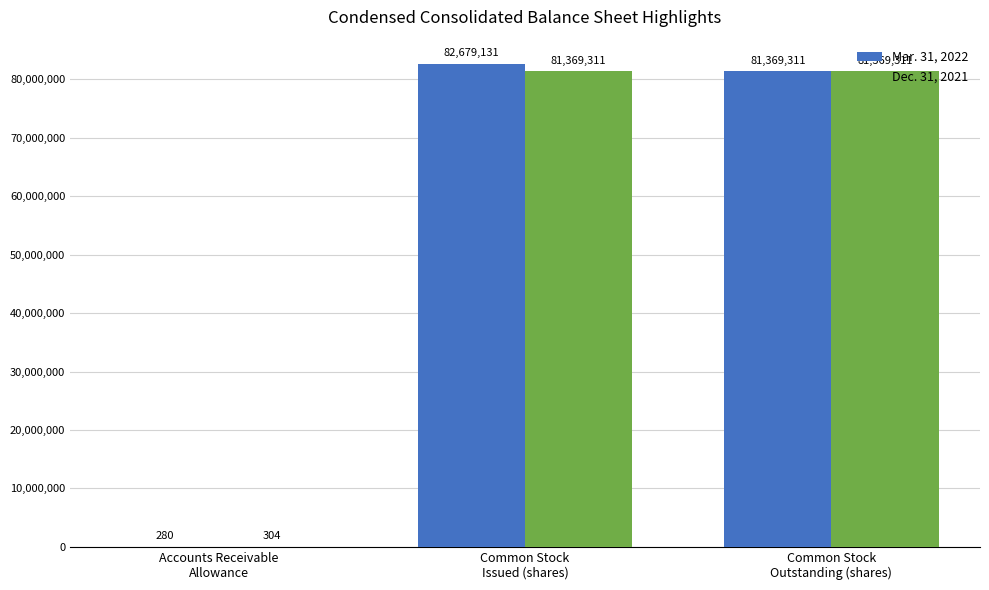

Which series has the largest total across all categories?

Mar. 31, 2022